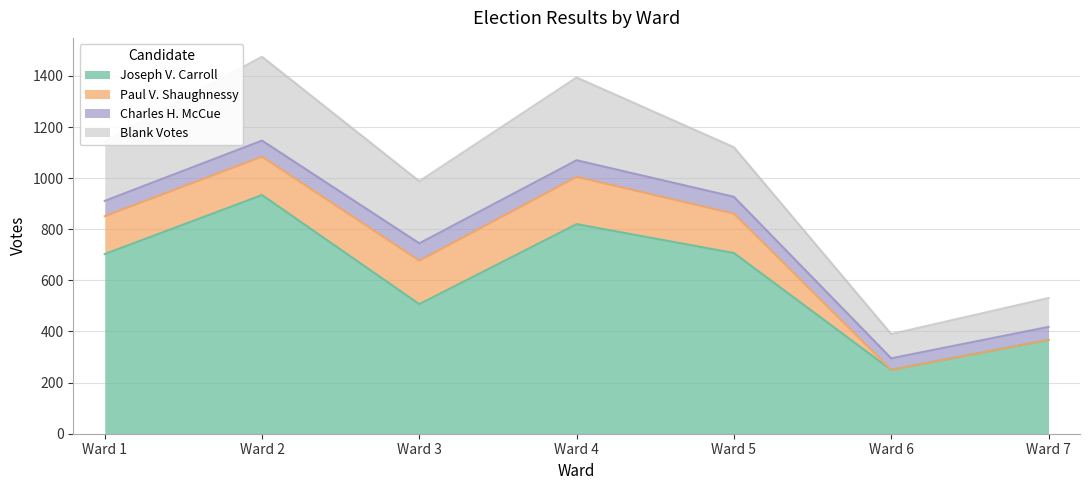

Does the chart display data point markers on the line(s)?

No